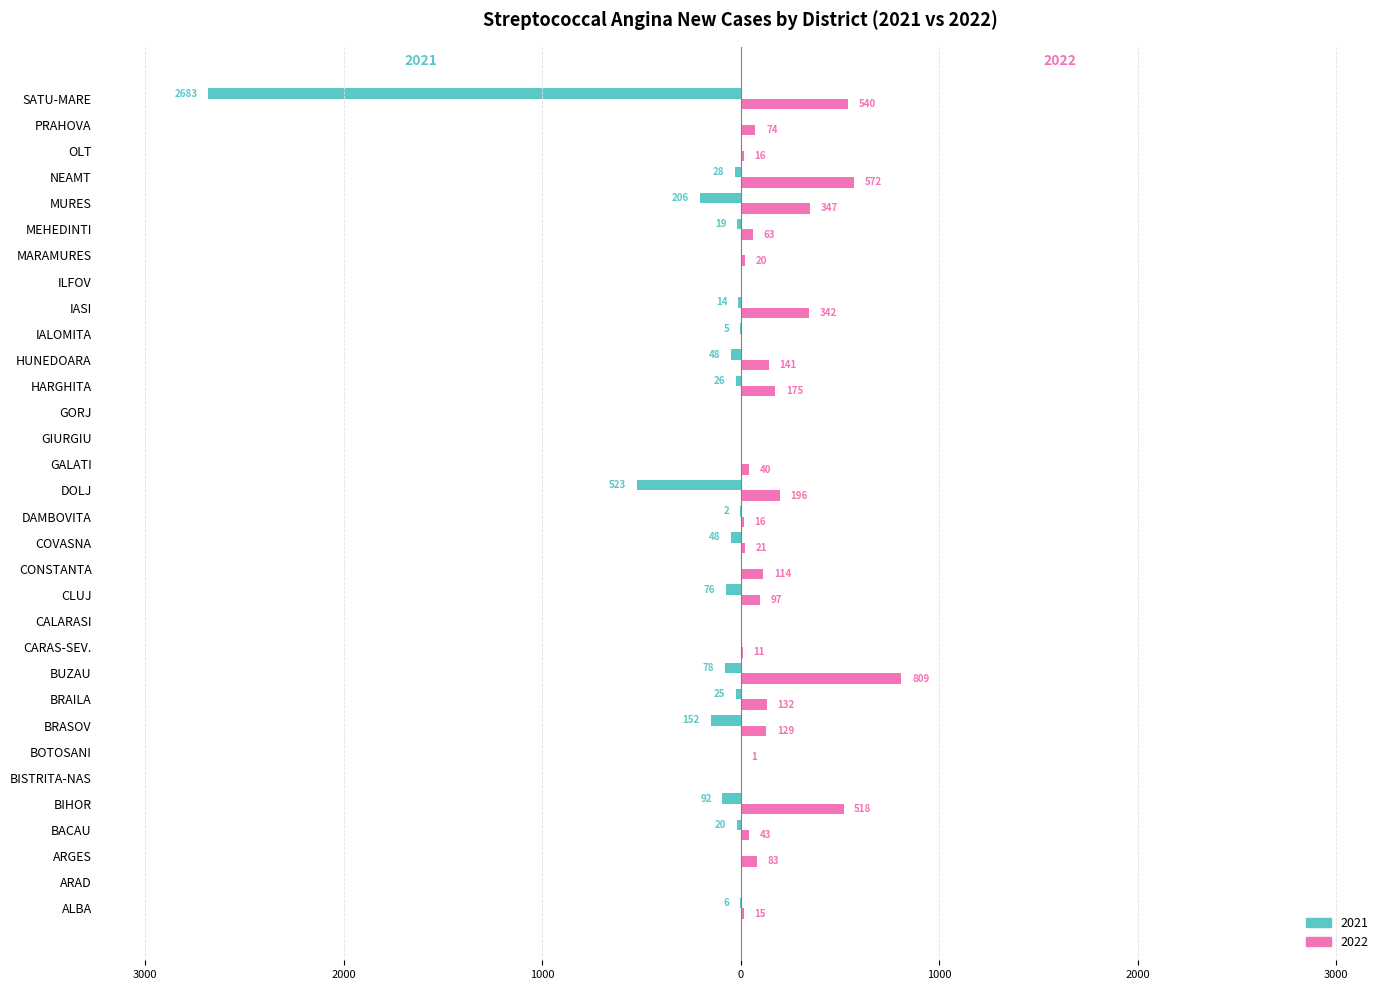

What are all the series names shown in the legend?

2021, 2022